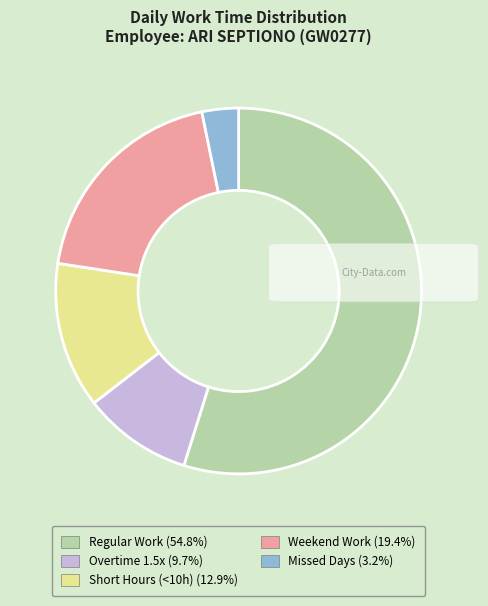

Is there any slice that represents more than half of the pie?

Yes